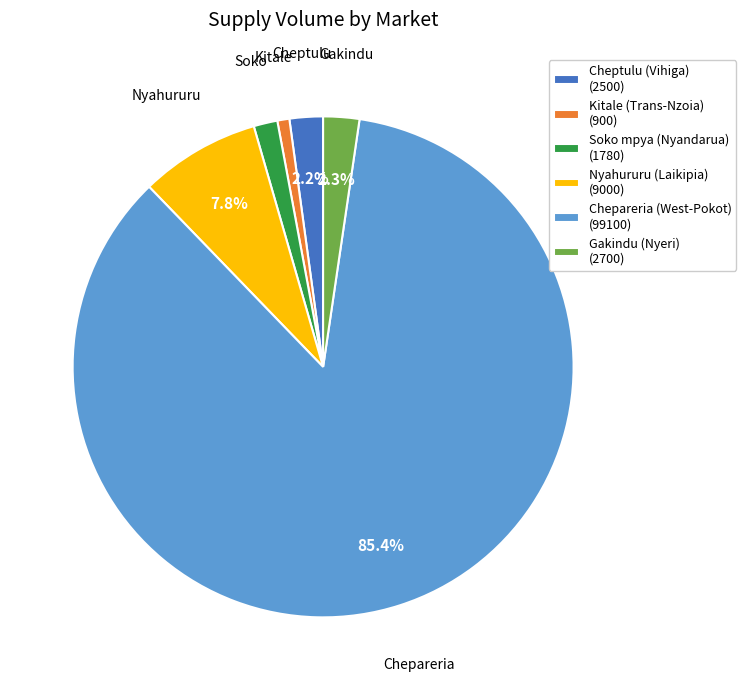

Is it true that Soko mpya (Nyandarua) is 2% of the pie?

True